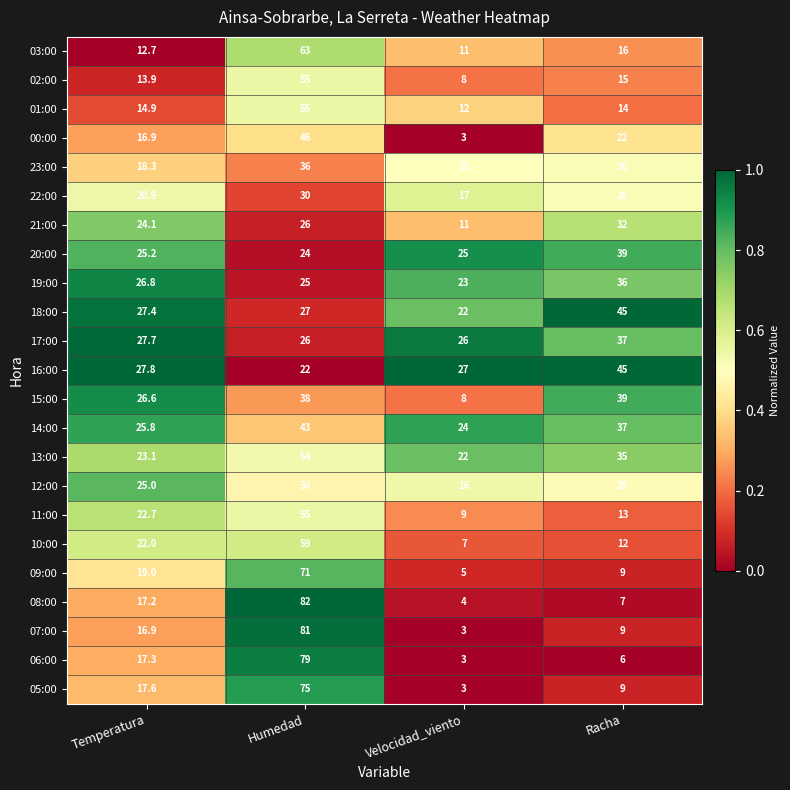

Which series changed the most between Temperatura and Racha?

18:00